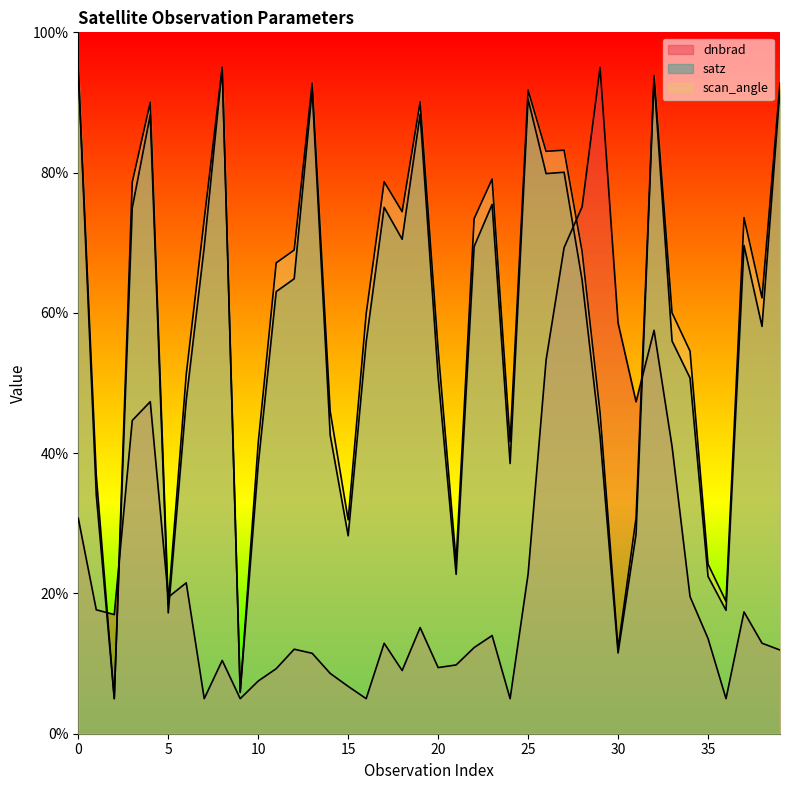

True or false: dnbrad and satz intersect in this chart.

True